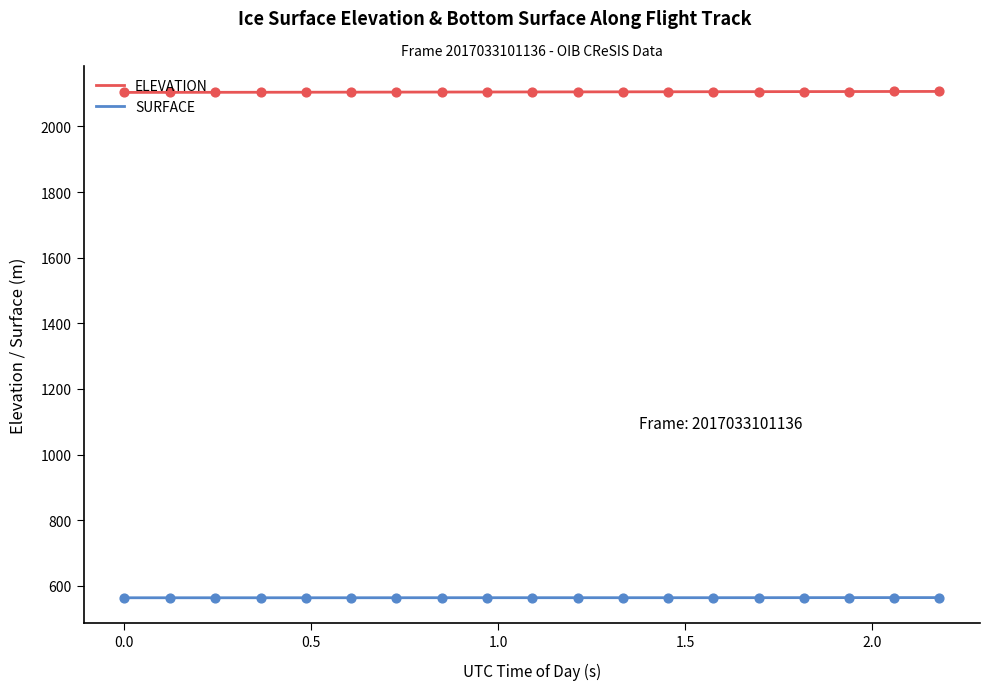

Which series has the largest total across all categories?

ELEVATION